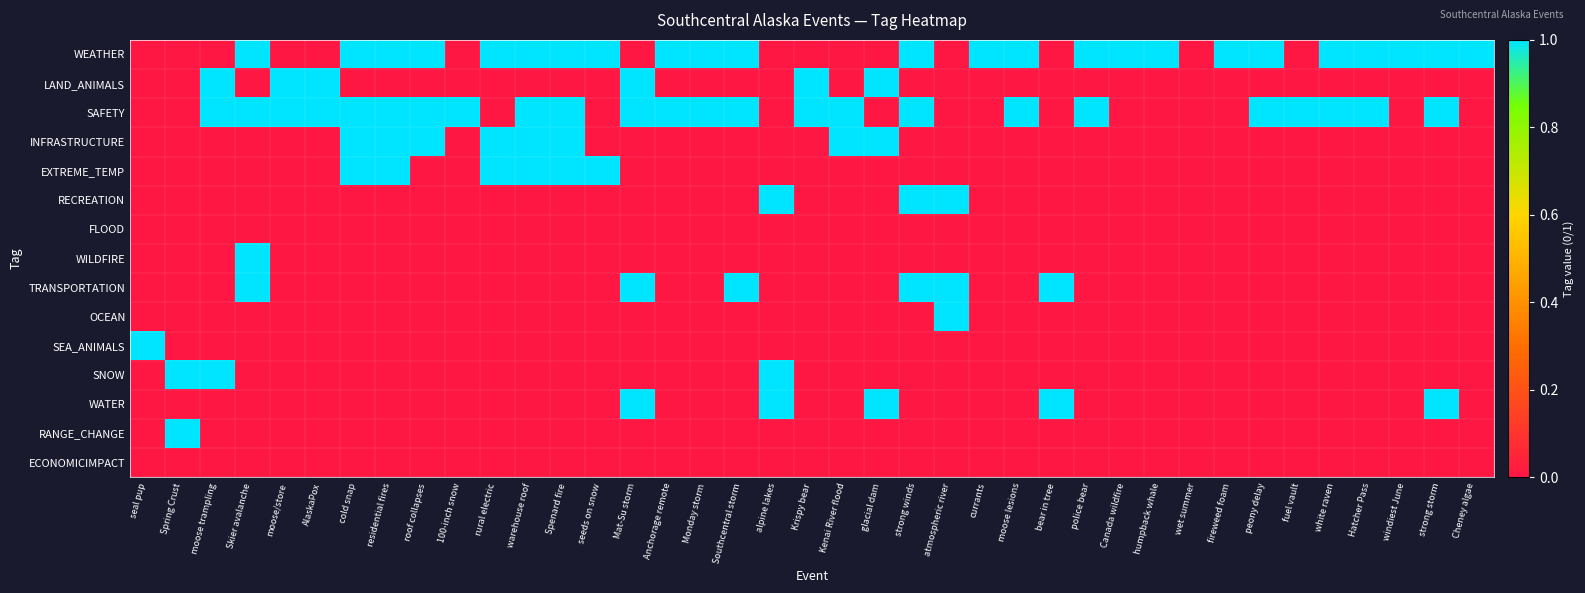

What is the total value across all series at warehouse roof?

4